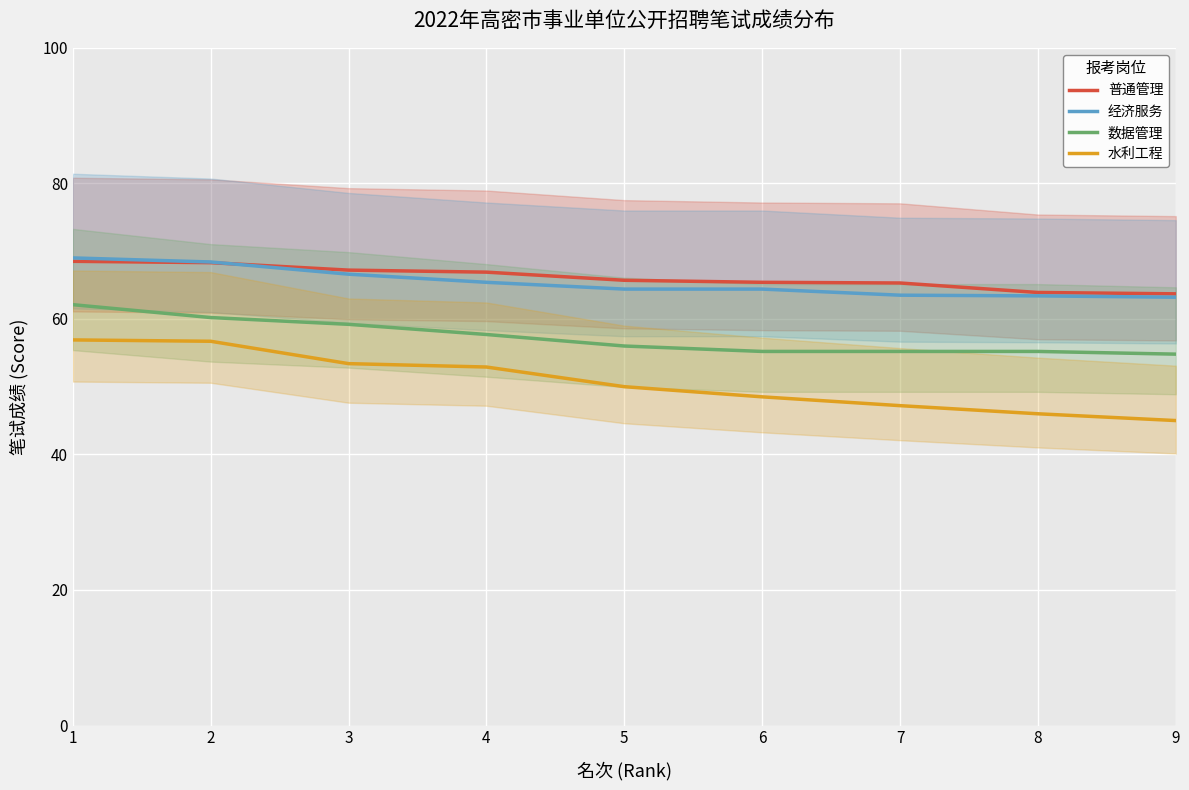

True or false: 数据管理 has more than 2 interior local peaks.

False